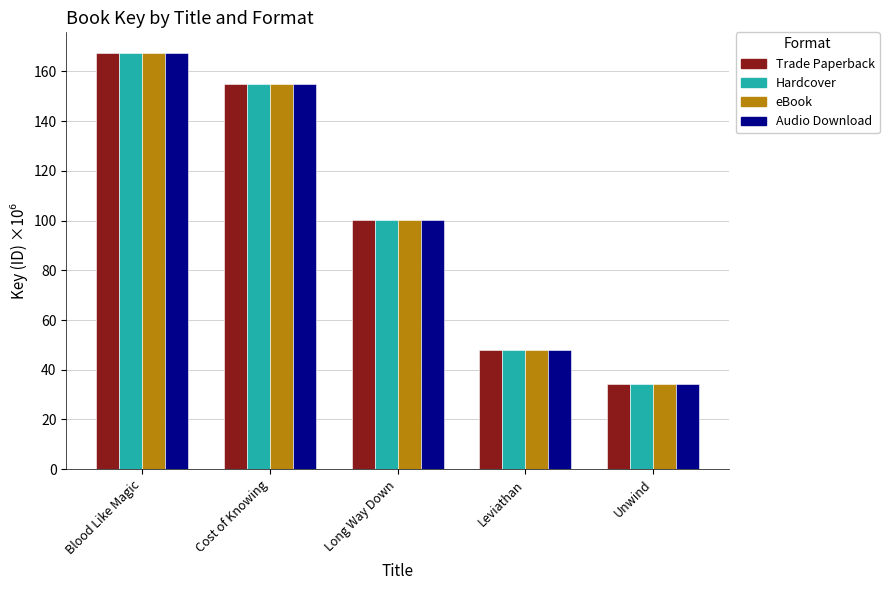

What is the approximate value of Trade Paperback at Long Way Down?

100.4